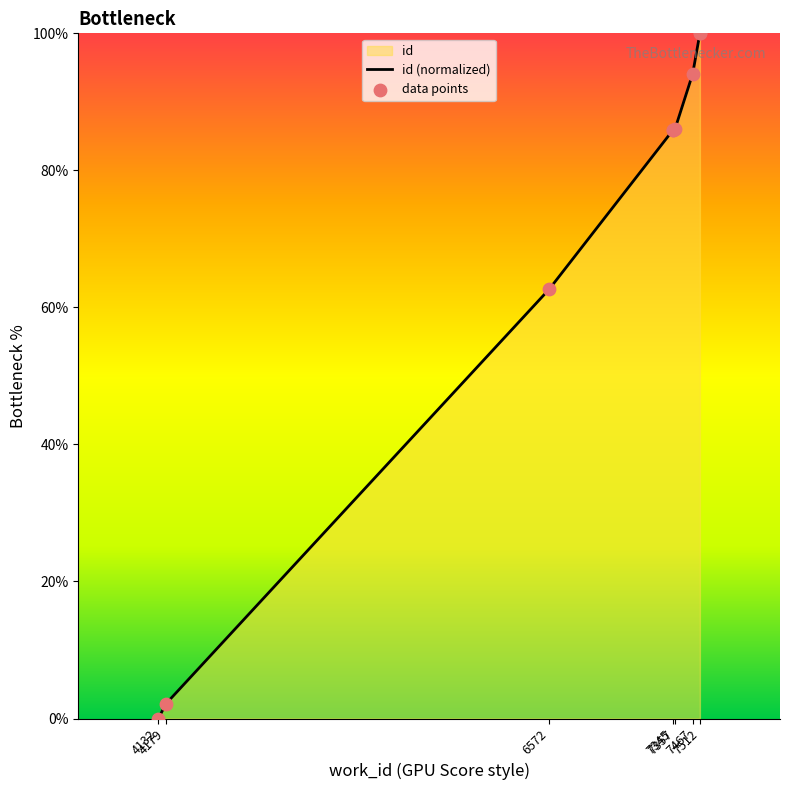

Between 4132 and 7345, which is larger?

7345